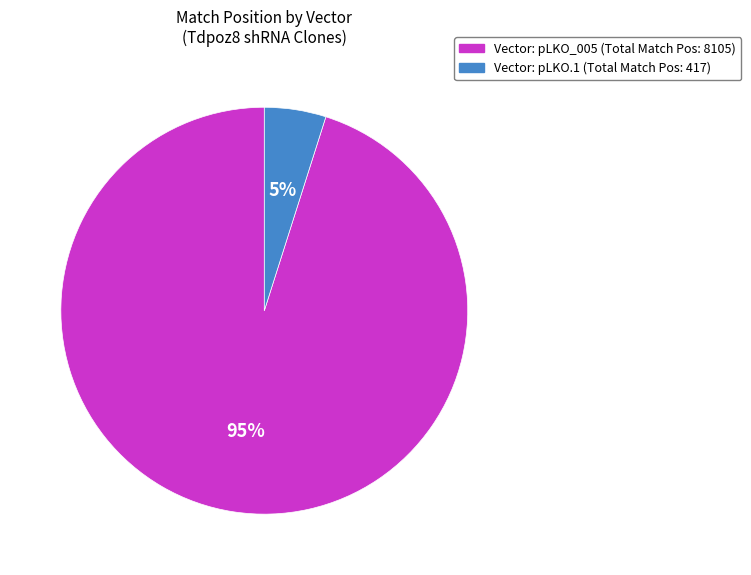

Is it true that Vector: pLKO_005 (Total Match Pos: 8105) is 89% of the pie?

False